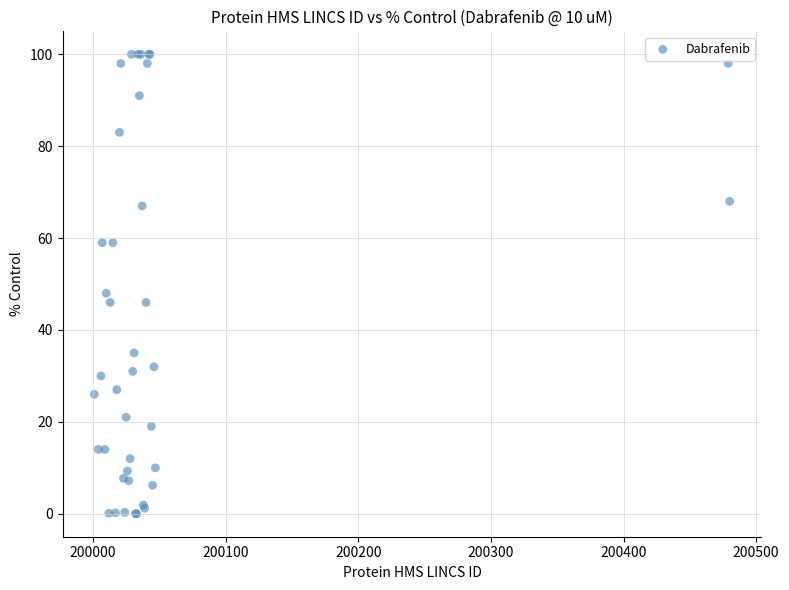

What Y value in the scatter plot is closest to 50?

48.0